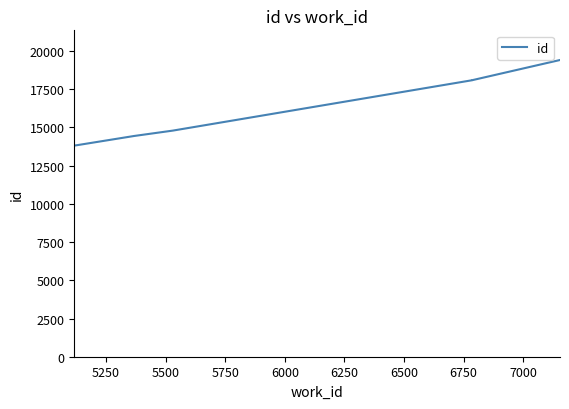

What is the greatest value displayed?

19414